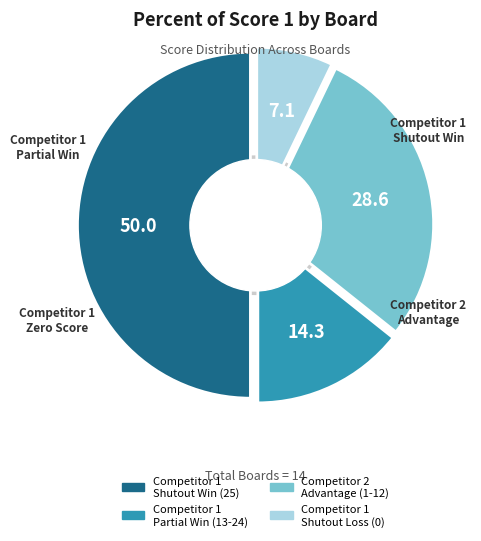

Does any single category account for the majority?

No